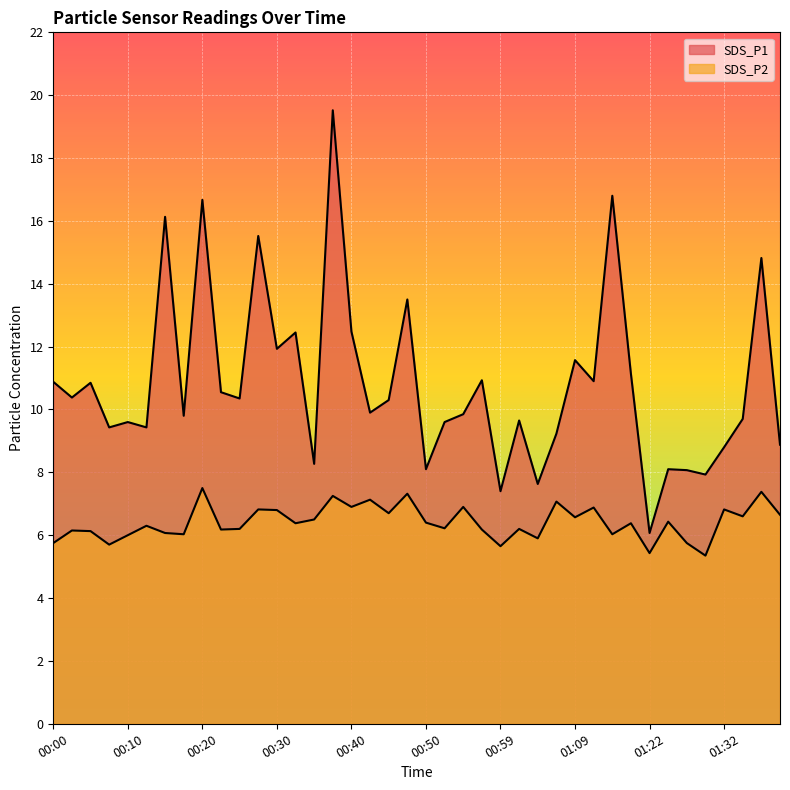

What is the label of the 35th point from the right?

00:13